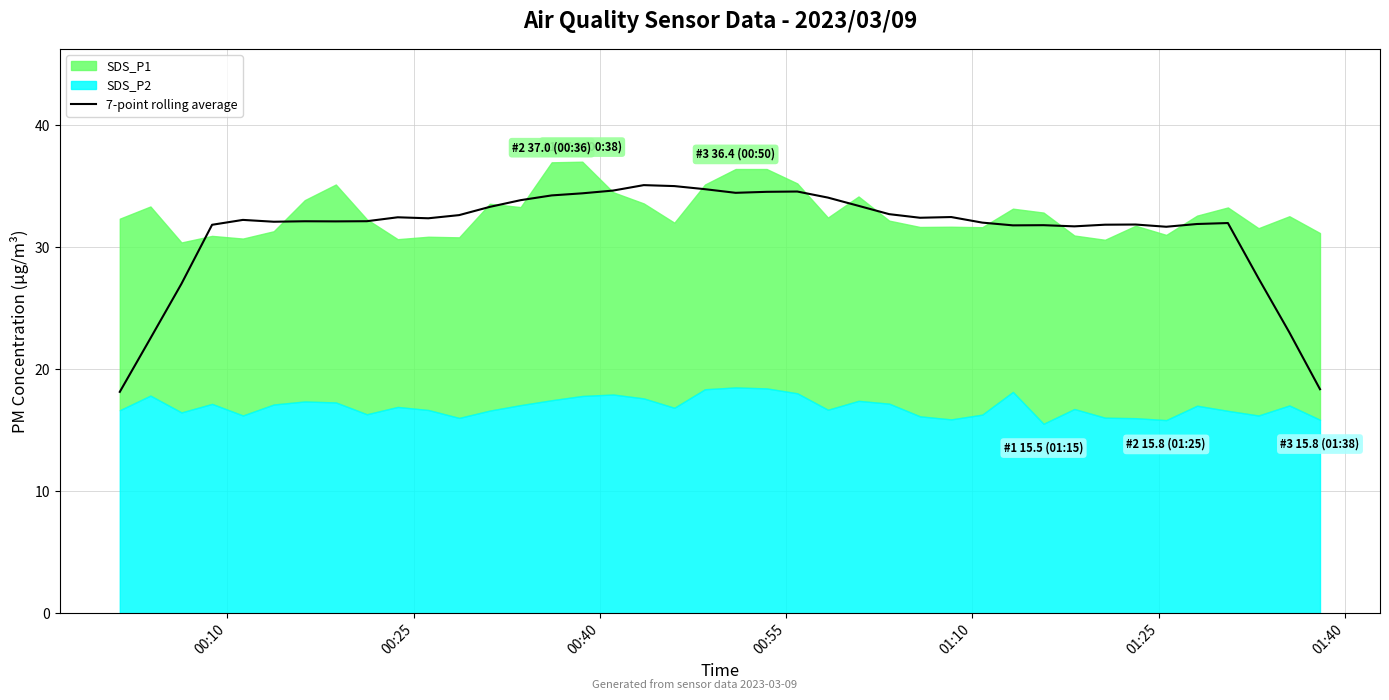

What is the lowest value of the 7-point rolling average series?

18.1